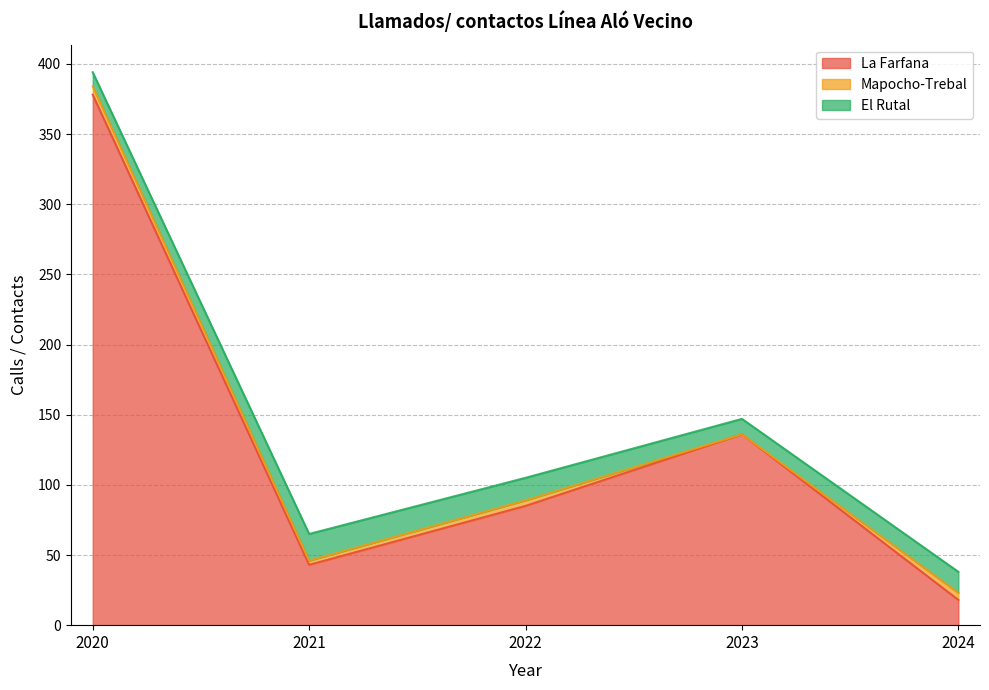

Reading left to right, what are all the values shown in this chart?

La Farfana: 378	43	85	136	18
Mapocho-Trebal: 6	3	4	0	5
El Rutal: 10	19	16	11	15